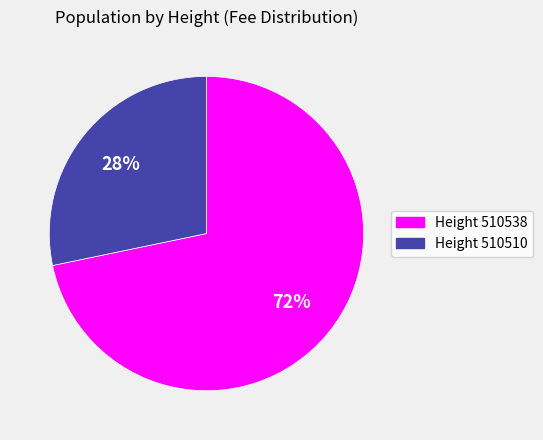

Is there a majority slice in this chart?

Yes